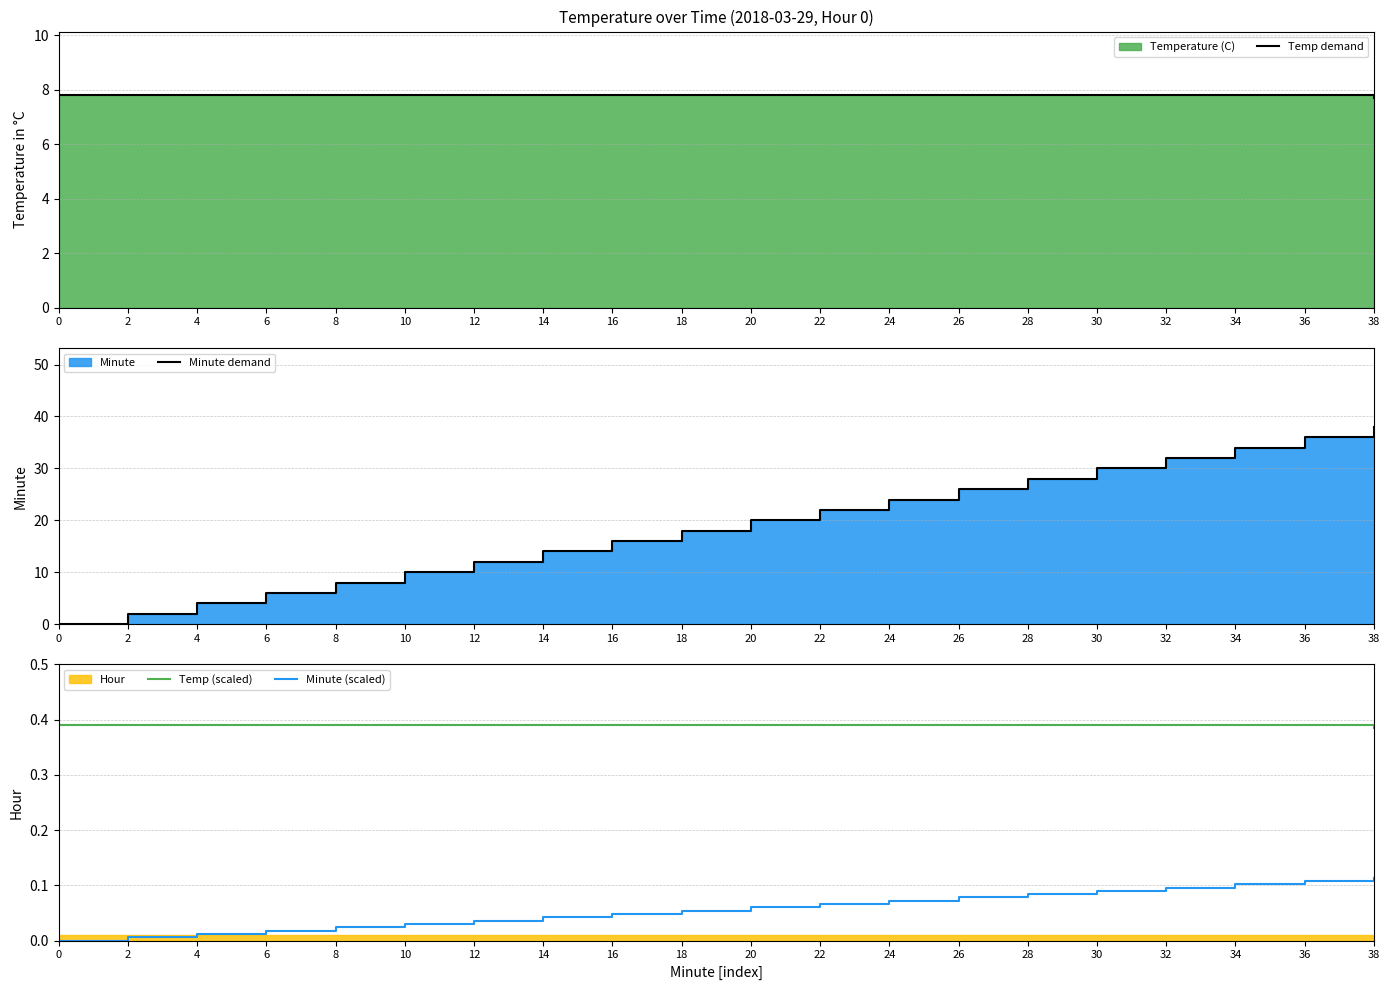

Which series has the largest total across all categories?

Minute demand